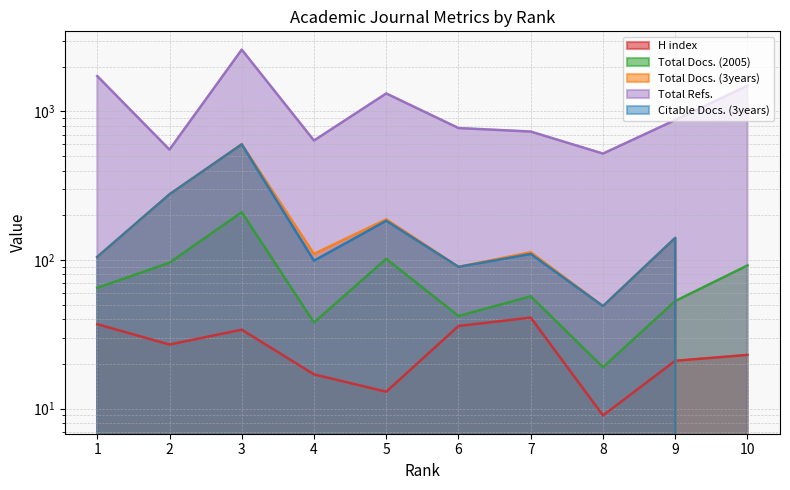

Reading right to left, what are all the values shown in this chart?

H index: 10=23	9=21	8=9	7=41	6=36	5=13	4=17	3=34	2=27	1=37
Total Docs. (2005): 10=92	9=53	8=19	7=57	6=42	5=102	4=38	3=210	2=96	1=65
Total Docs. (3years): 10=0	9=141	8=49	7=113	6=90	5=188	4=110	3=602	2=277	1=105
Total Refs.: 10=1493	9=876	8=521	7=733	6=774	5=1323	4=638	3=2609	2=554	1=1733
Citable Docs. (3years): 10=0	9=141	8=49	7=110	6=90	5=184	4=99	3=601	2=277	1=105